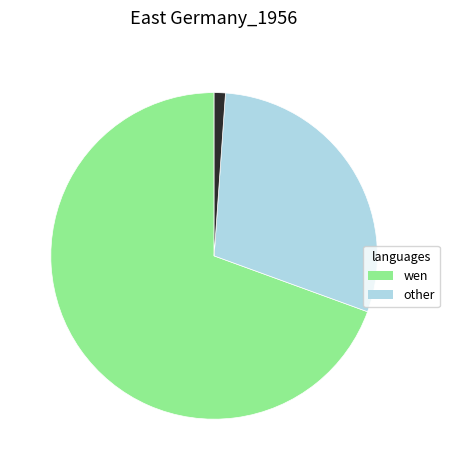

Count the number of slices in the pie.

3